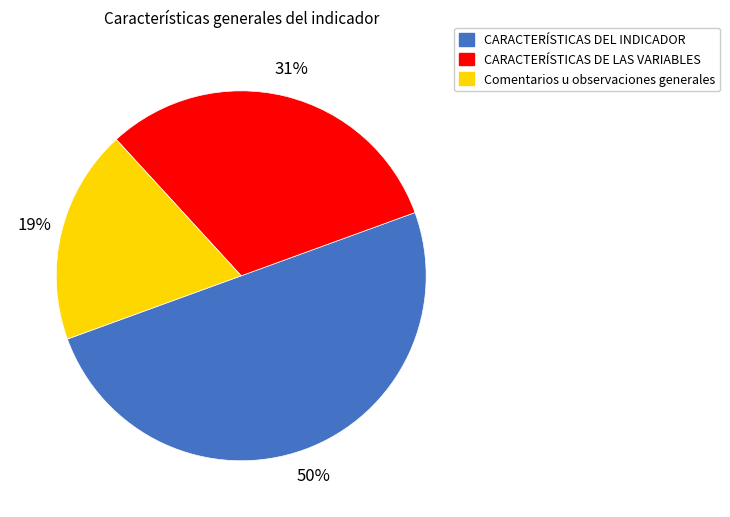

Is CARACTERÍSTICAS DE LAS VARIABLES the majority of the pie?

No